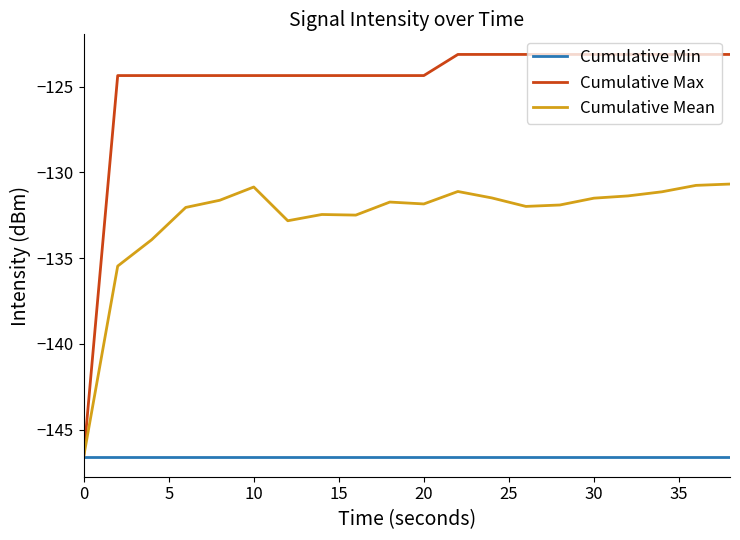

What is the minimum value shown in the chart?

-146.6